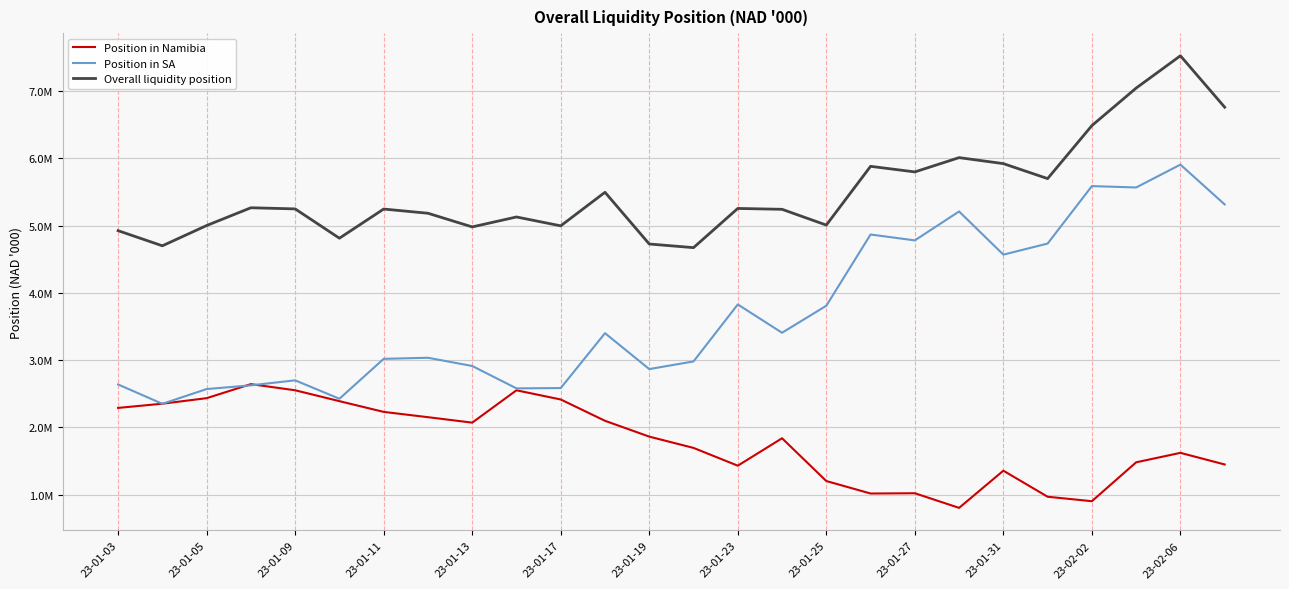

Does the chart display data point markers on the line(s)?

No